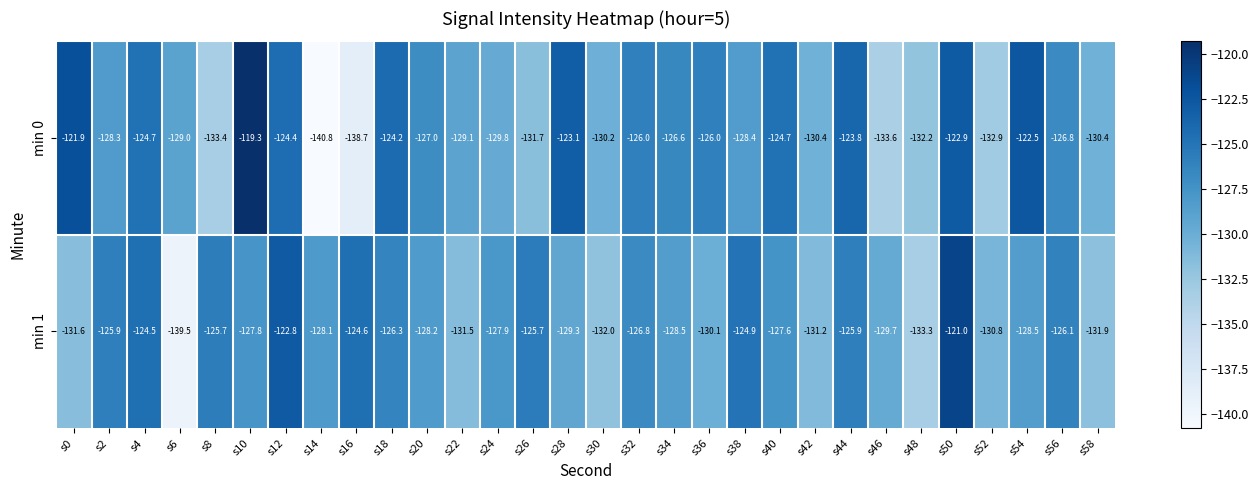

Which category has the lowest value in the min 1 series?

s6